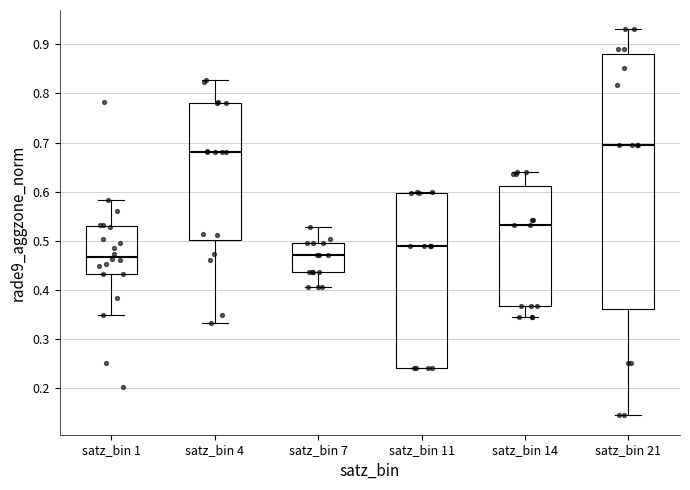

Which box's median line is the highest?

satz_bin 21